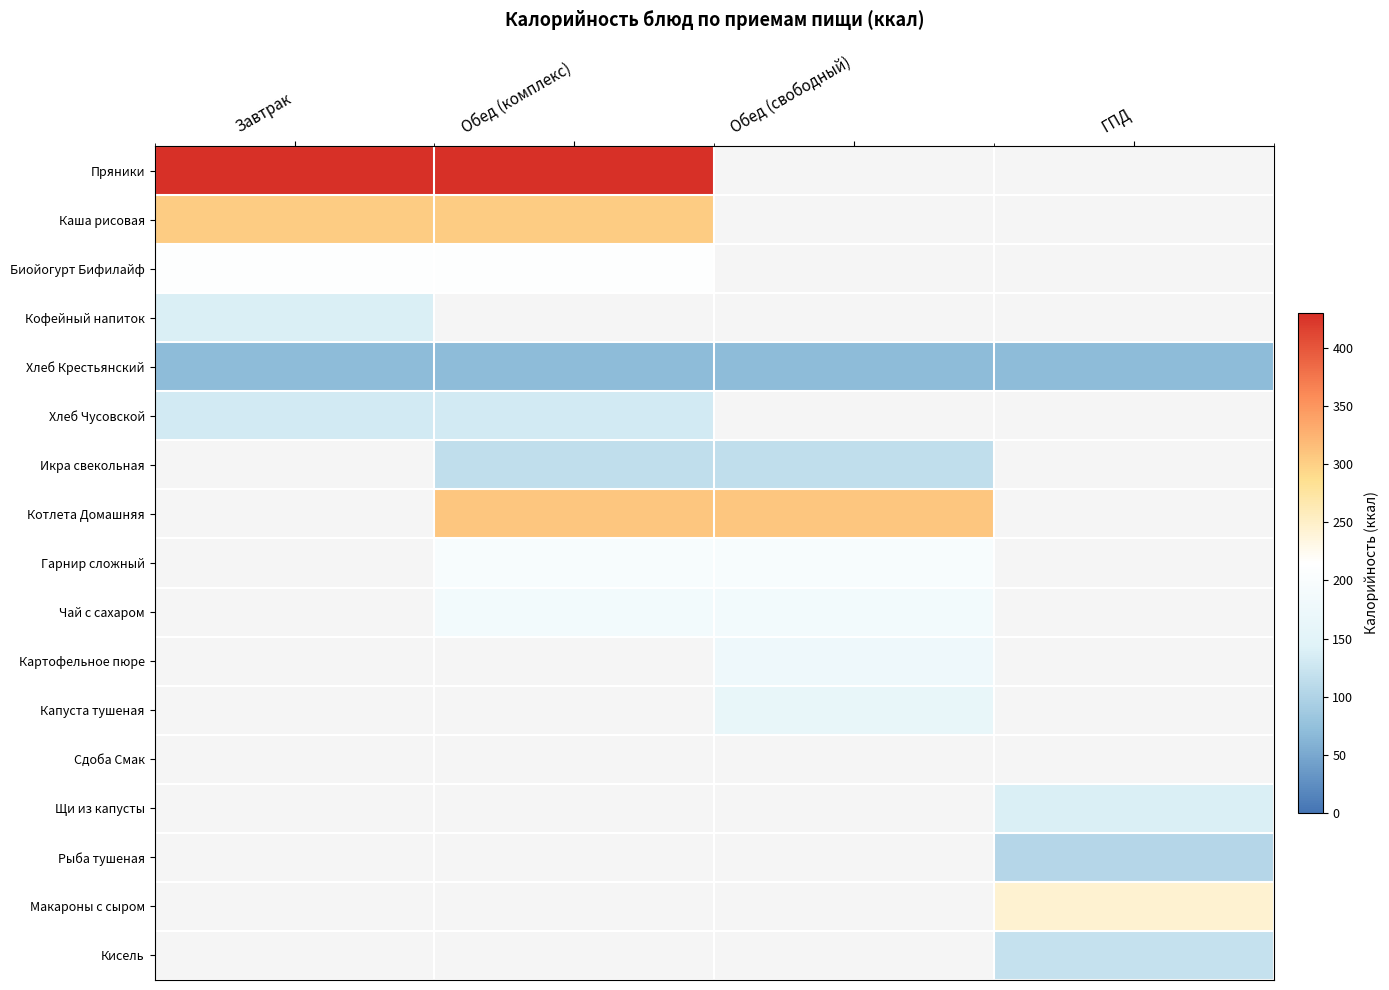

Which category has the highest value in the Кофейный напиток series?

Завтрак